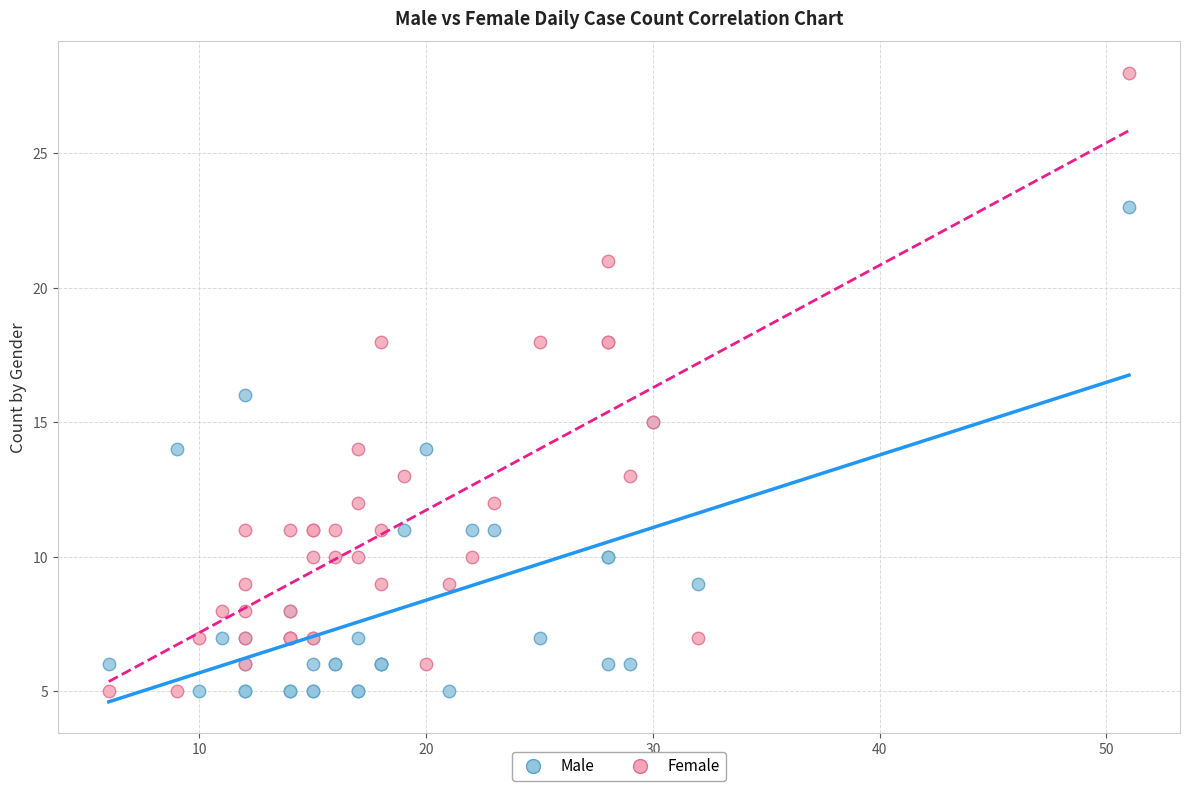

Which series has the widest spread of Y values?

Female